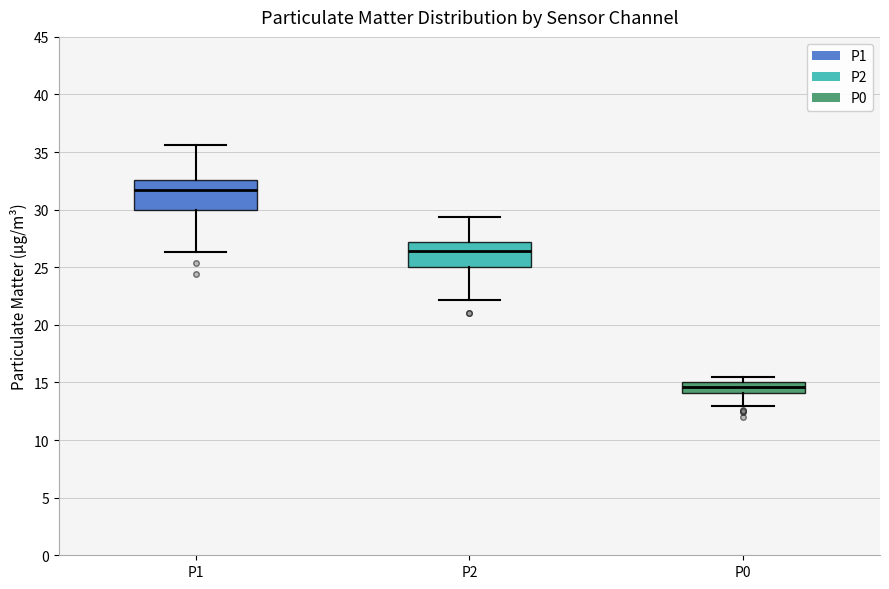

Reading left to right, read every box against the y-axis: the position of its median line, the range the box covers, and the ends of its whiskers. The values are not printed on the chart, so give them approximately, as read against the axis.

P1: median 31.5, box 30.0 to 32.5, whiskers 26.5 to 35.5
P2: median 26.5, box 25.0 to 27.0, whiskers 22.0 to 29.5
P0: median 14.5, box 14.0 to 15.0, whiskers 13.0 to 15.5